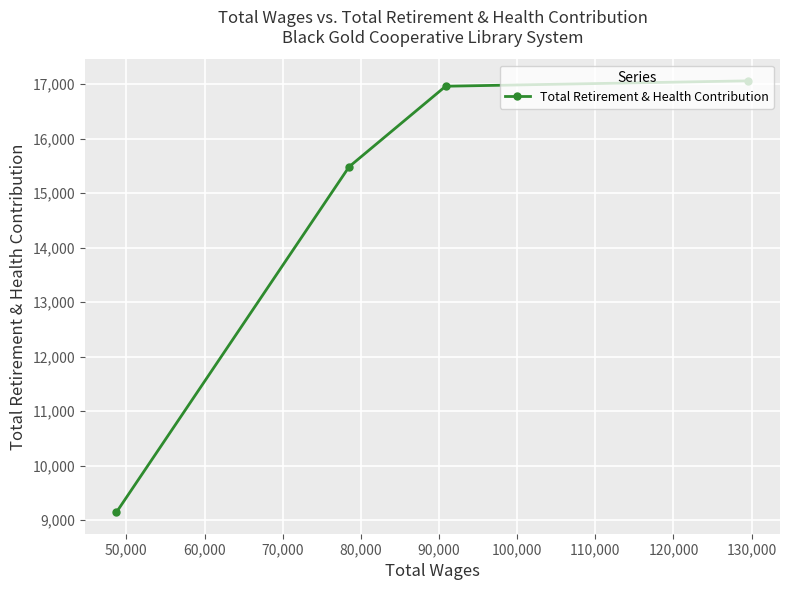

What is the average value?

14665